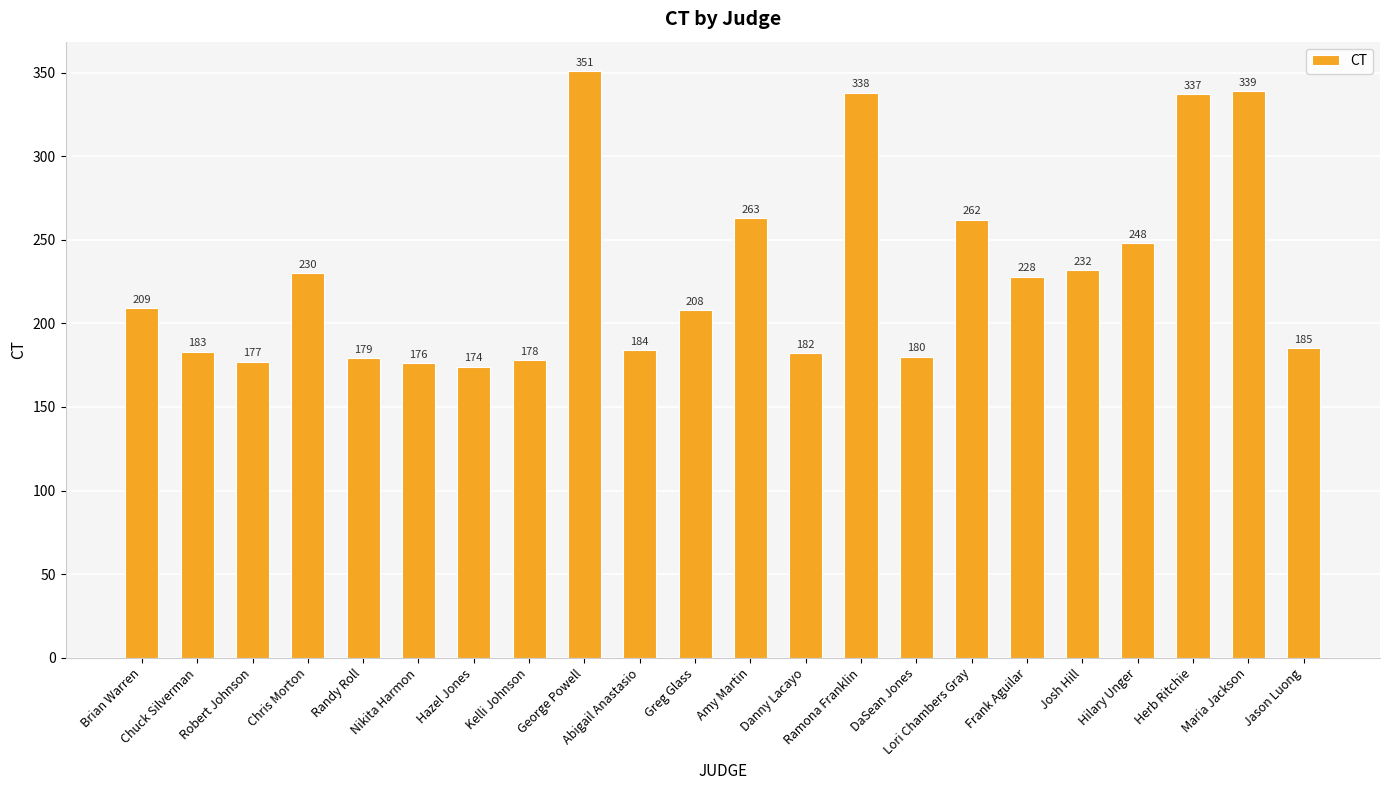

How many data points are less than 209?

11